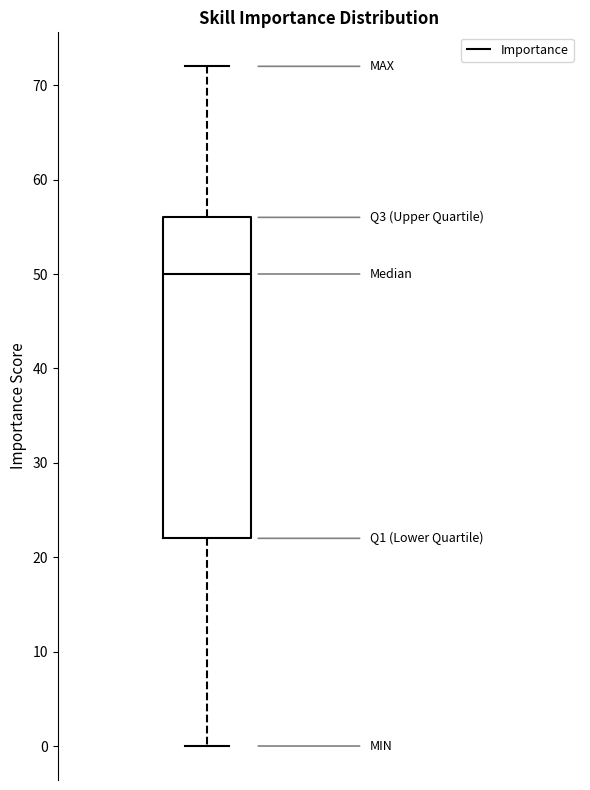

Transcribe this box plot: give where the median line is, the range the box spans, and where the two whiskers end, as read against the y-axis. The values are not printed on the chart, so give them approximately, as read against the axis.

median 50, box 22 to 56, whiskers 0 to 72